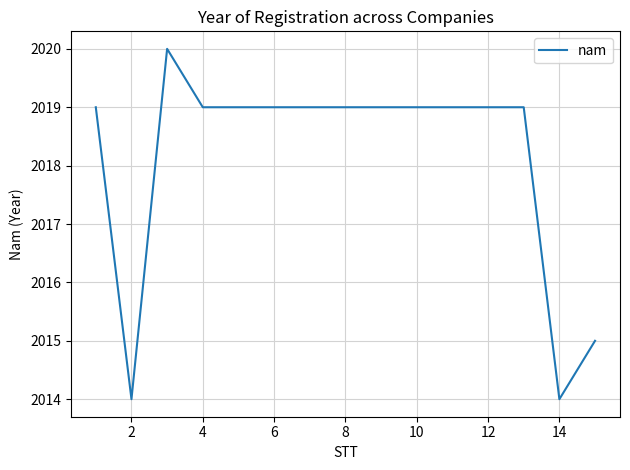

Does the chart display data point markers on the line(s)?

No